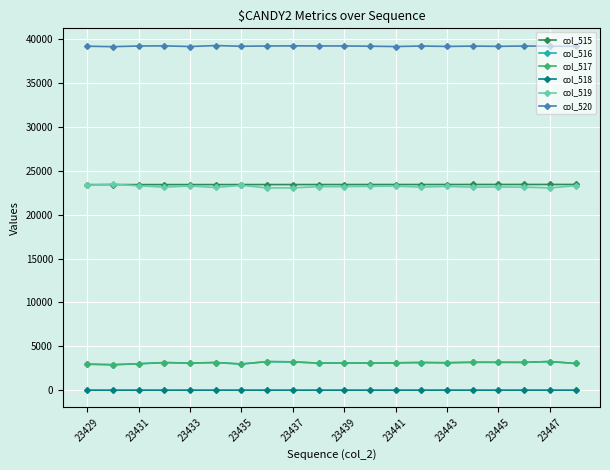

What is the value of the col_518 point at the 6th from the left?

1